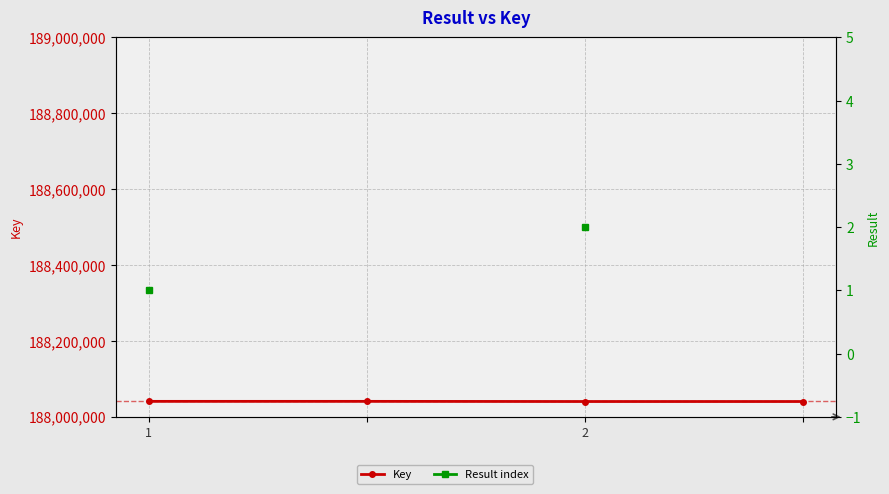

True or false: Key has a value of 59737211.6 at 2.

False